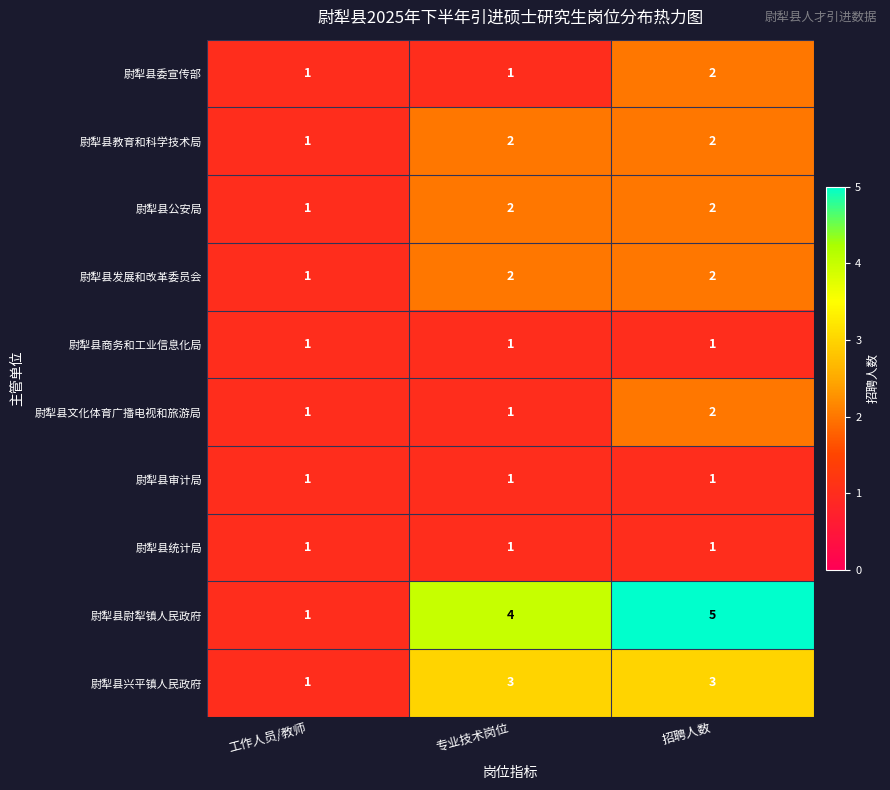

At which category is the sum across all series the highest?

招聘人数